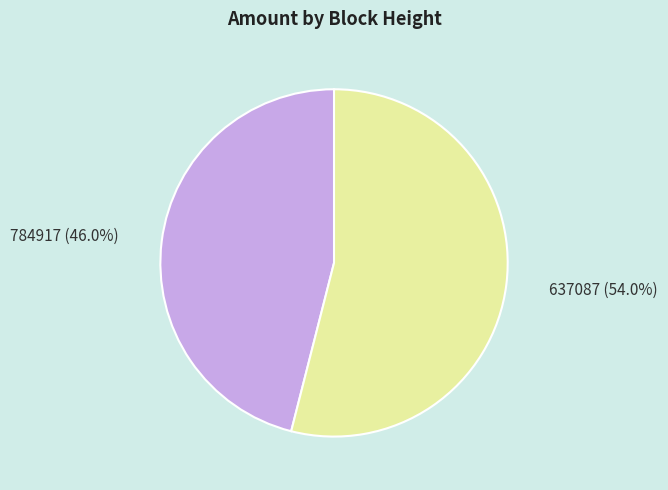

Which category accounts for the majority?

637087